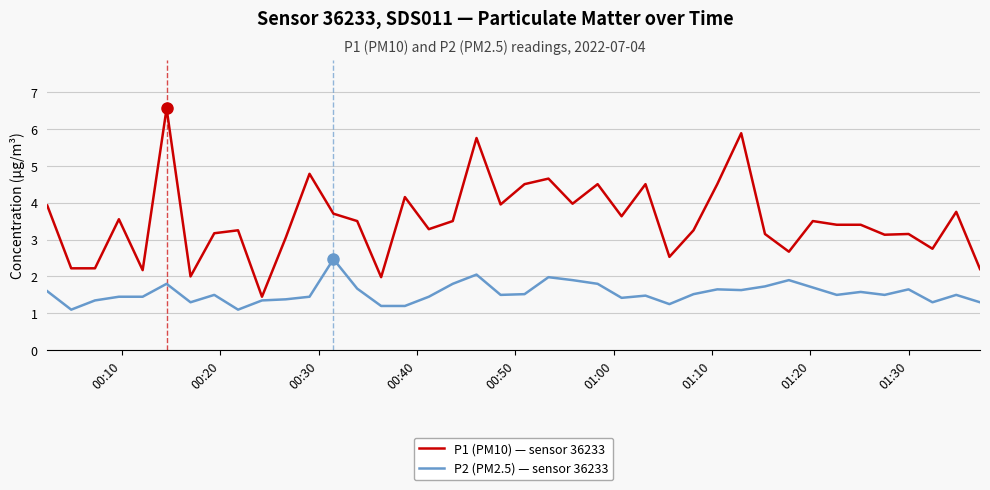

What is the average value of the P2 (PM2.5) — sensor 36233 series?

1.5